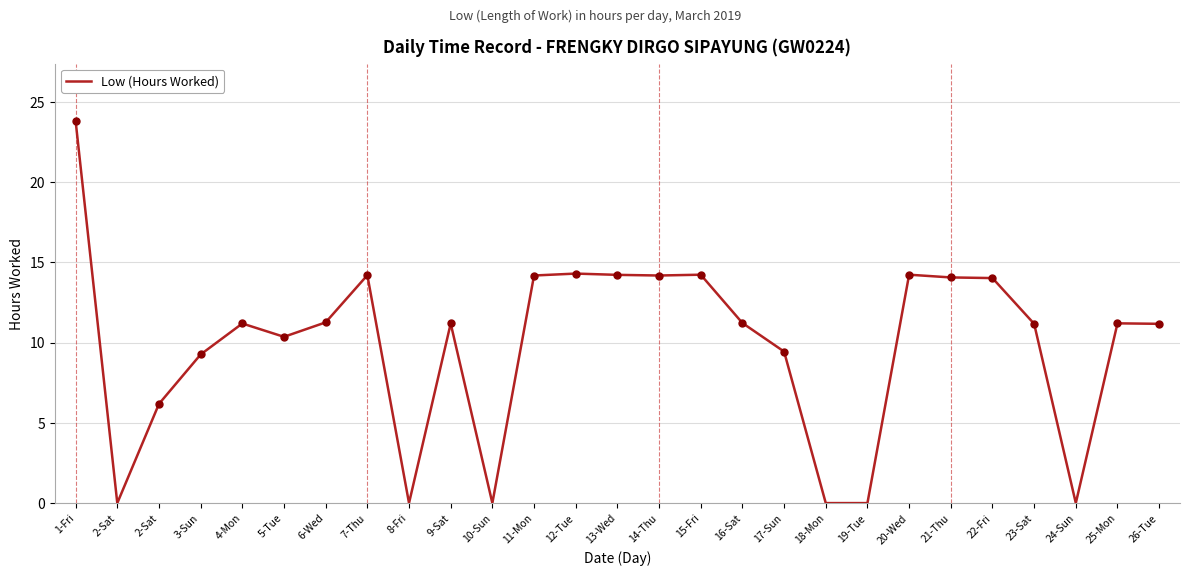

What is the change in value from 1-Fri to 6-Wed?

-12.5